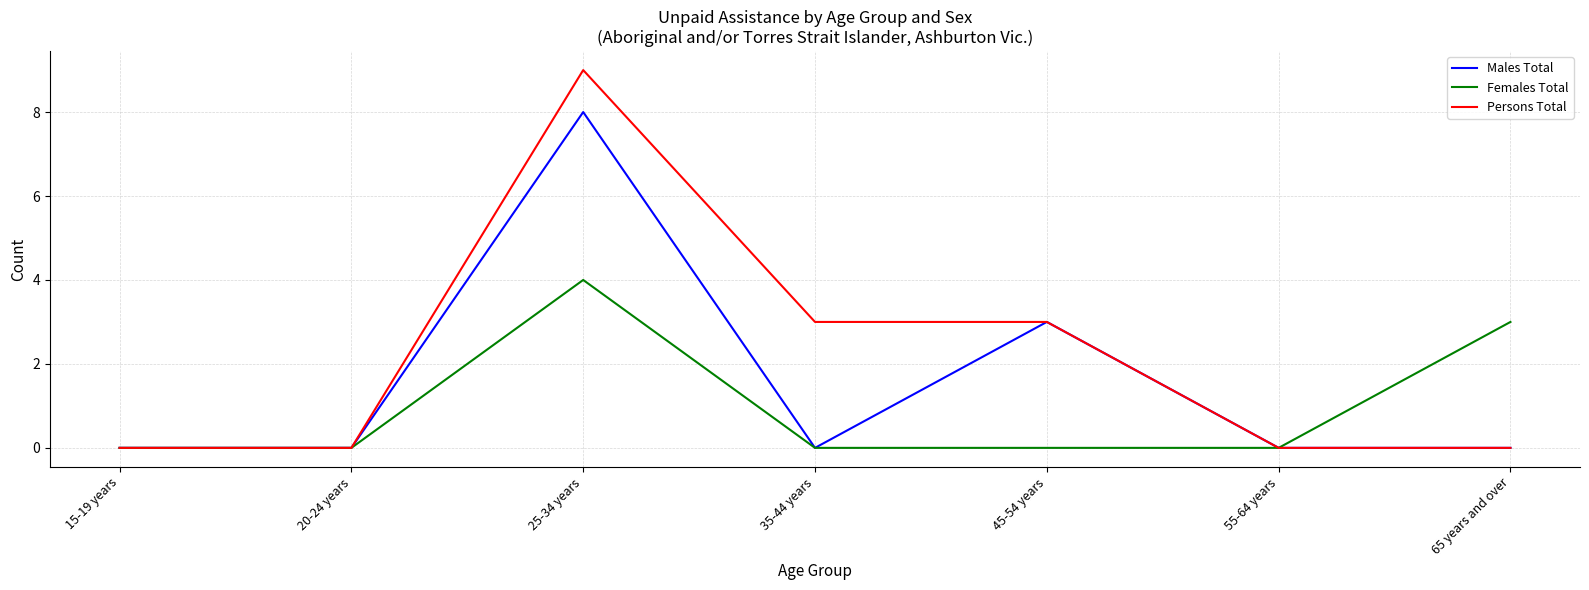

List the series in order of their peak value, lowest first.

Females Total, Males Total, Persons Total